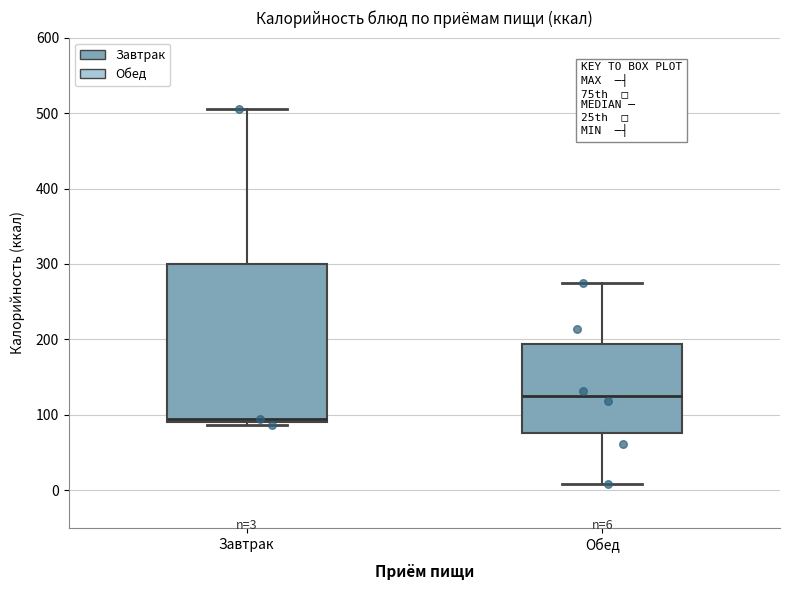

Which box has the lowest median line?

Завтрак